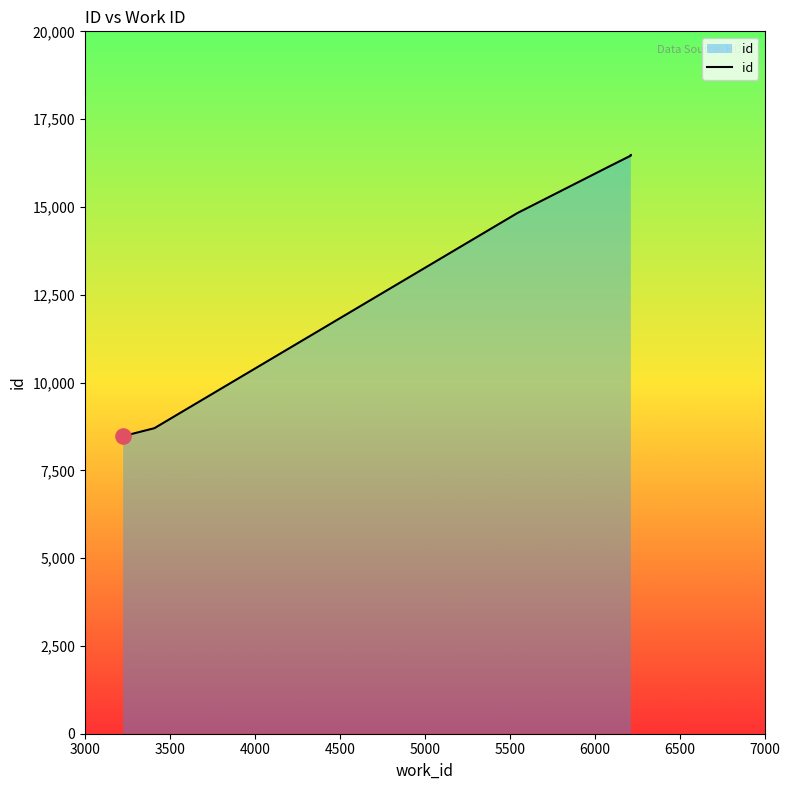

Approximately how many times larger is the value at 6000 compared to 3000?

1.9